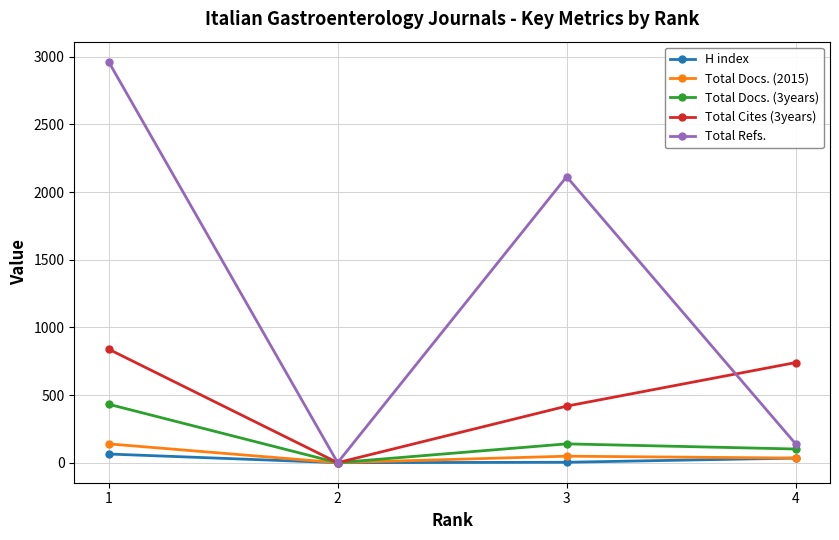

The value of Total Refs. at 3 is 2980. True or false?

False